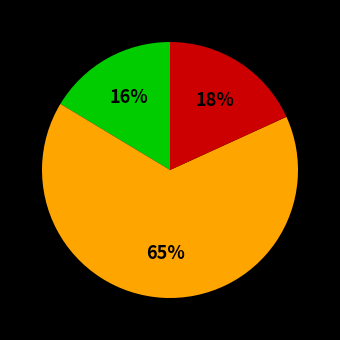

Does any single category account for the majority?

Yes